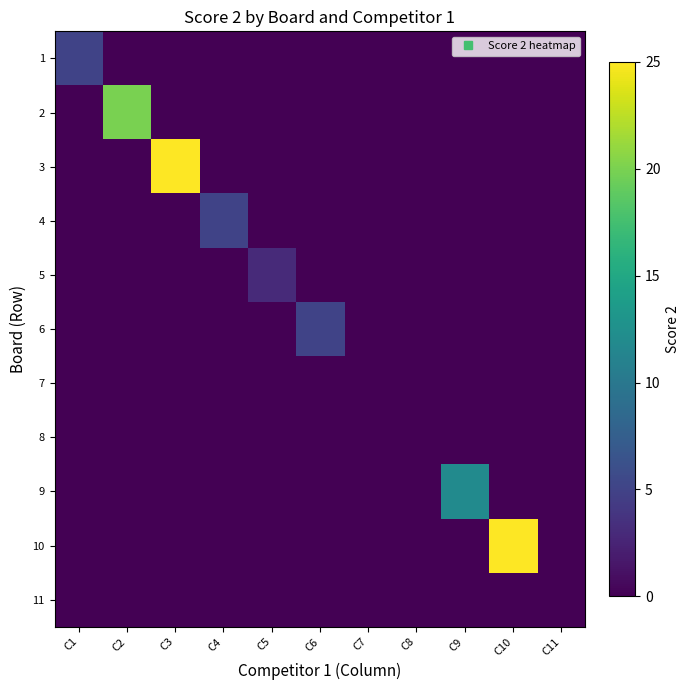

What is the spread (max minus min) of values at C5?

3